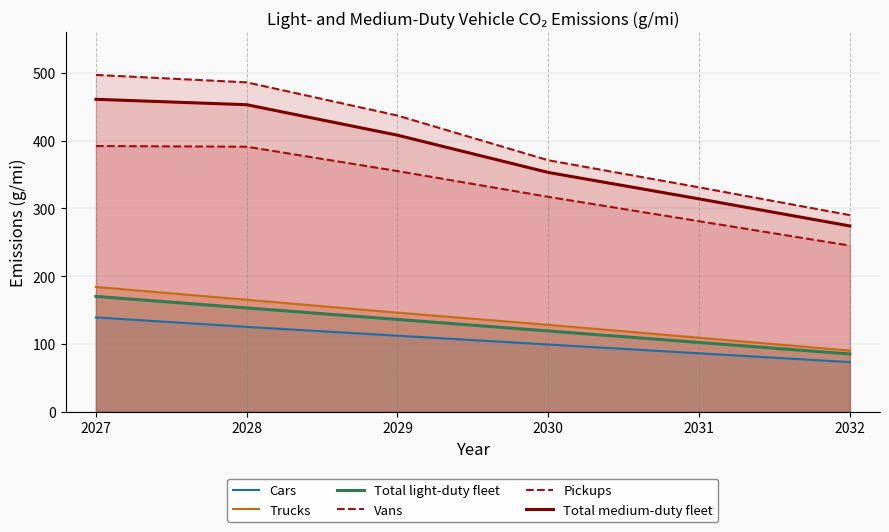

What is the average value of the Pickups series?

402